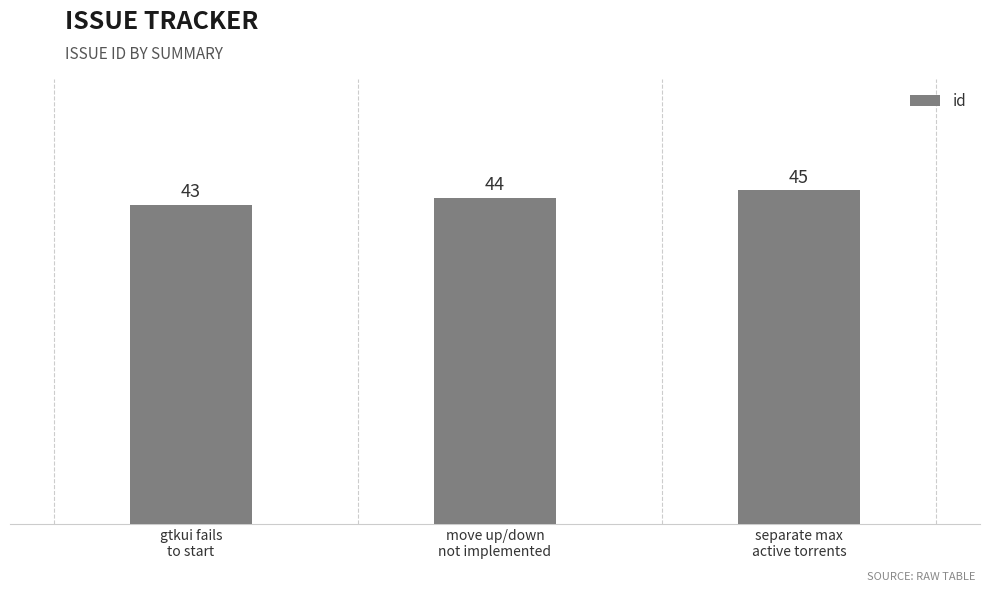

List the labels in order of value, smallest first.

gtkui fails
to start, move up/down
not implemented, separate max
active torrents